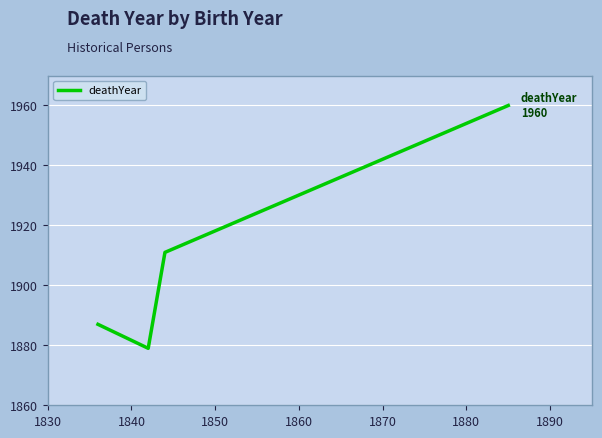

True or false: the data has more than 0 interior local peaks.

False